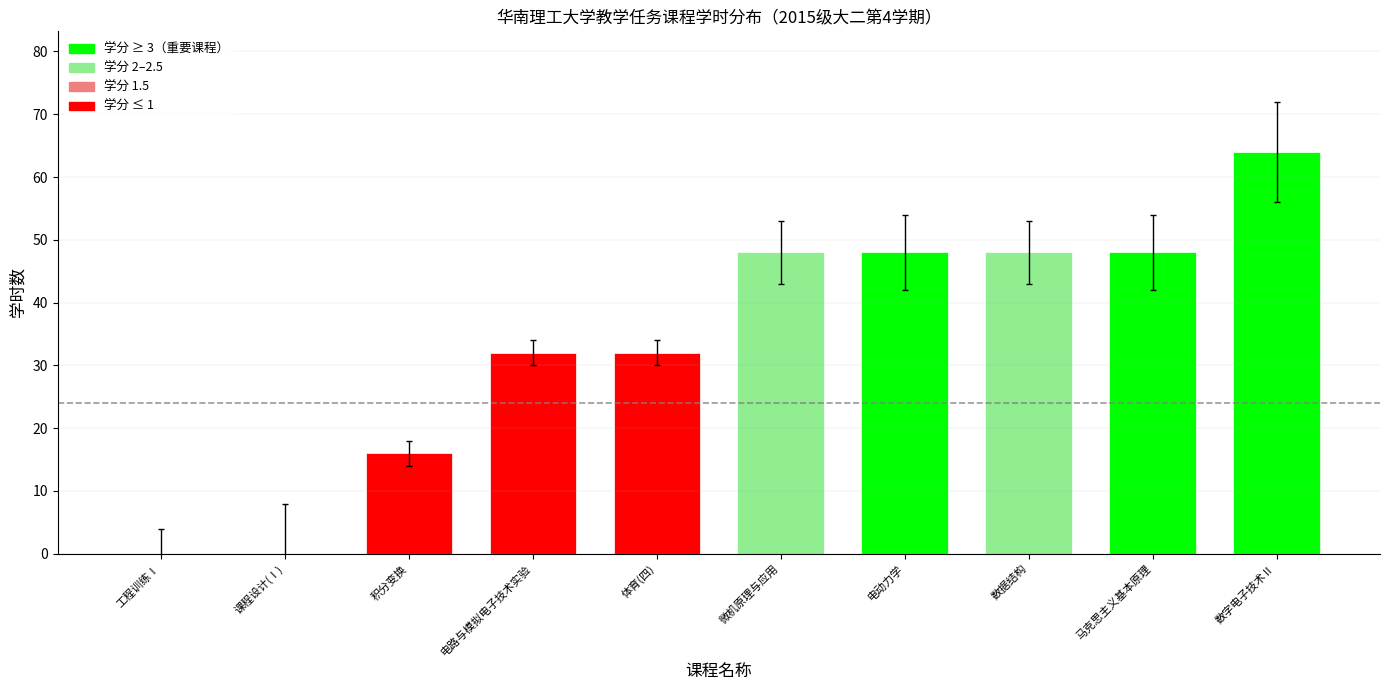

Is it true that the value at 积分变换 is 16?

True